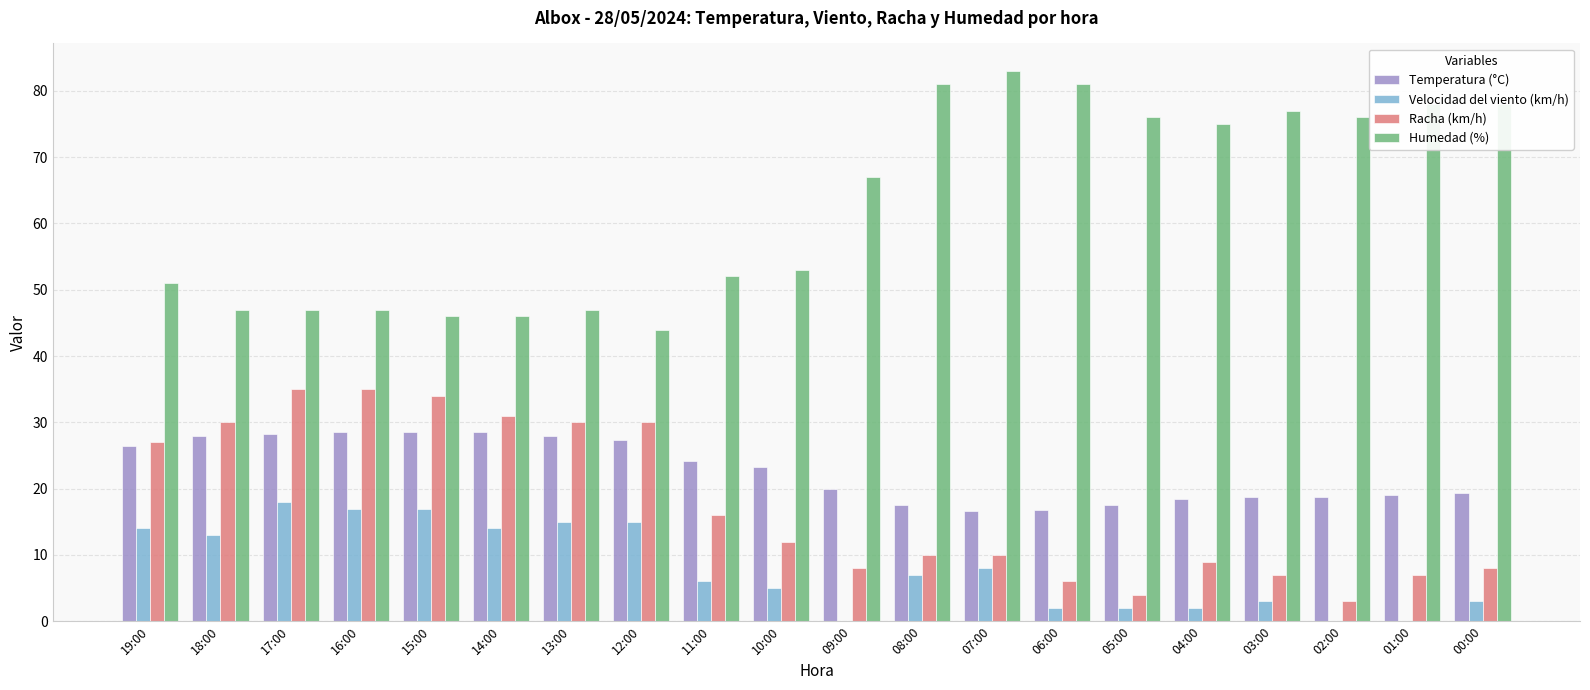

Which series has the largest total across all categories?

Humedad (%)